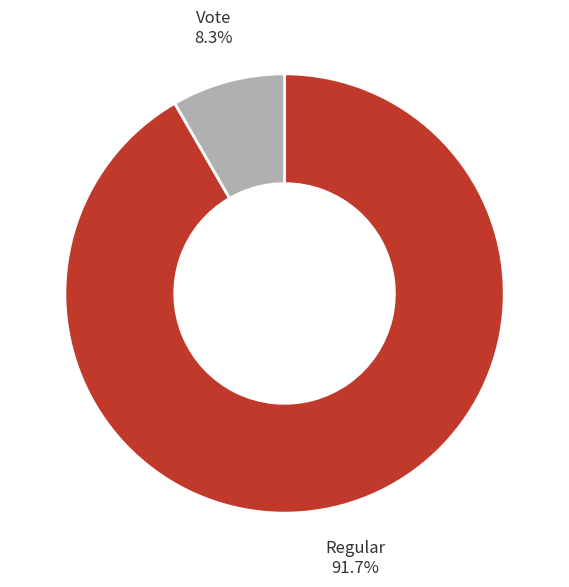

Between Regular and Vote, which is larger?

Regular